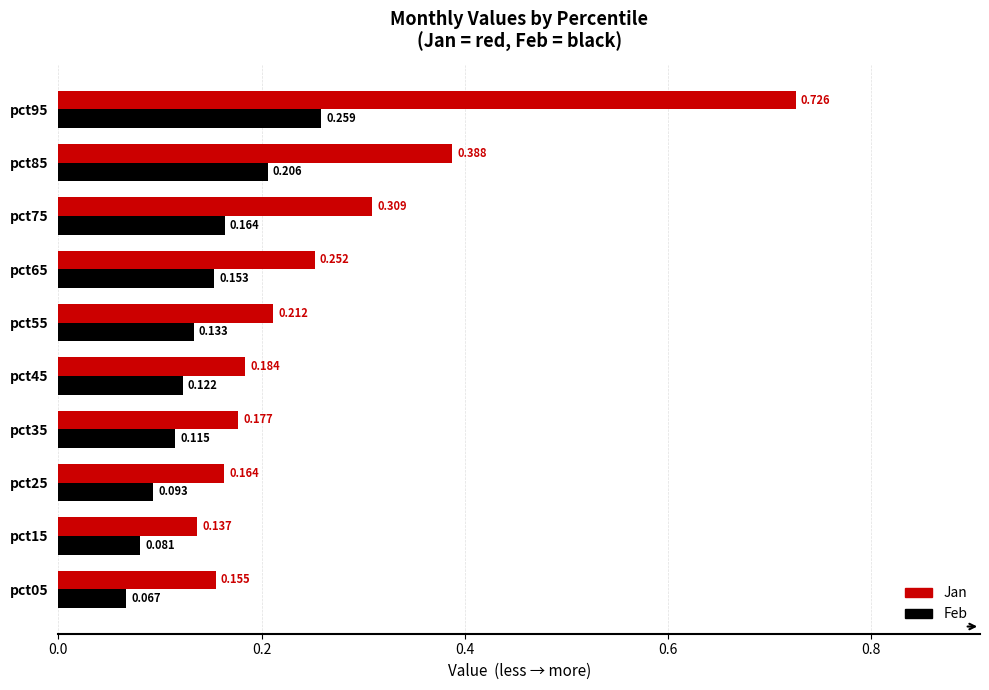

At which category is the sum across all series the highest?

pct95